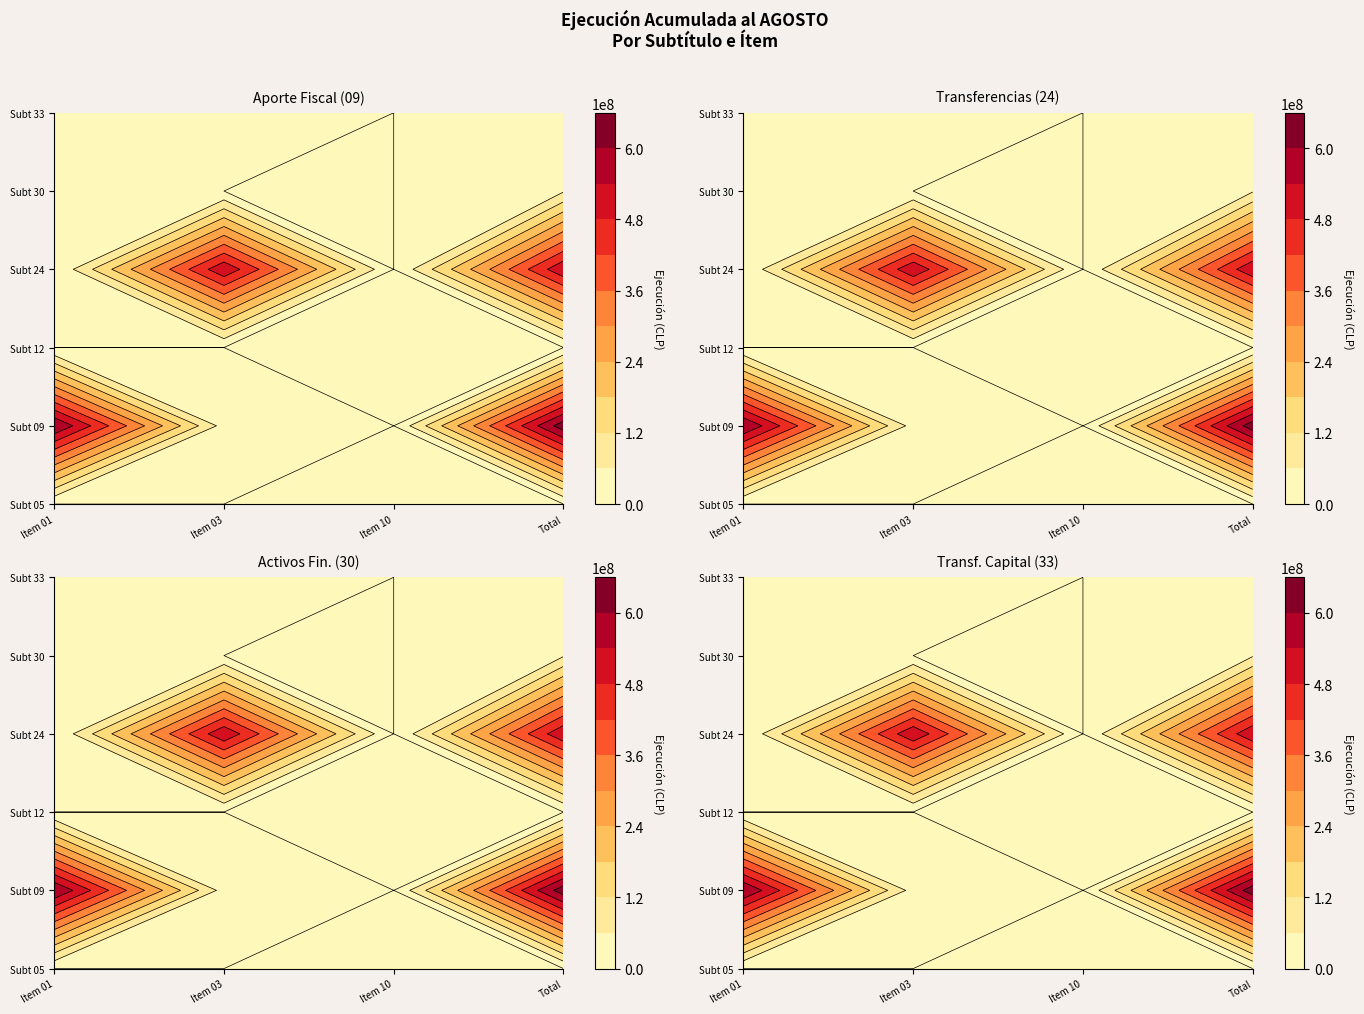

At how many categories does at least one series exceed 370921952?

3